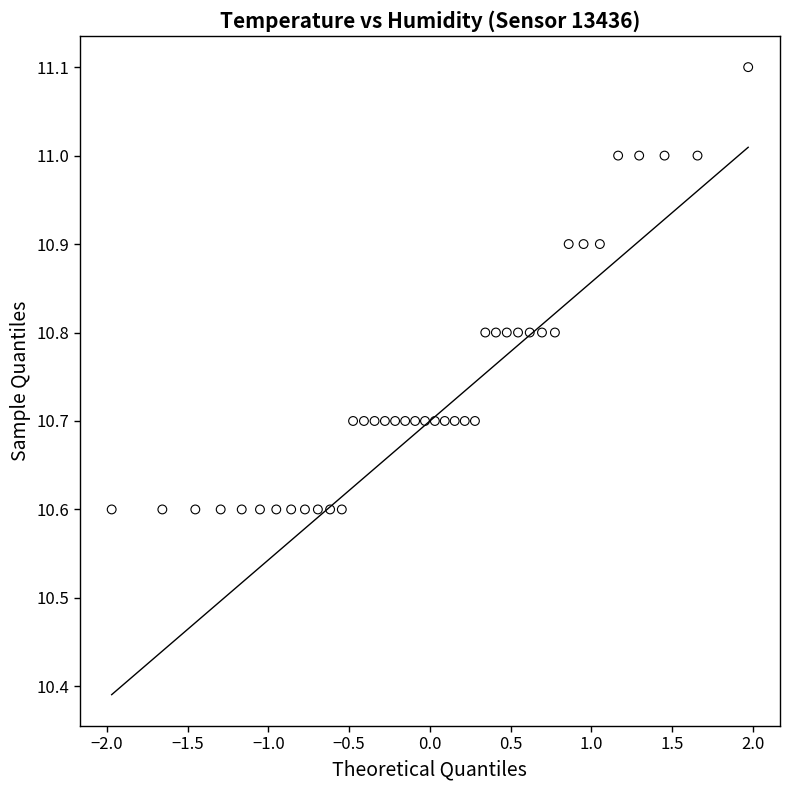

What is the range of Y values (max minus min)?

0.5